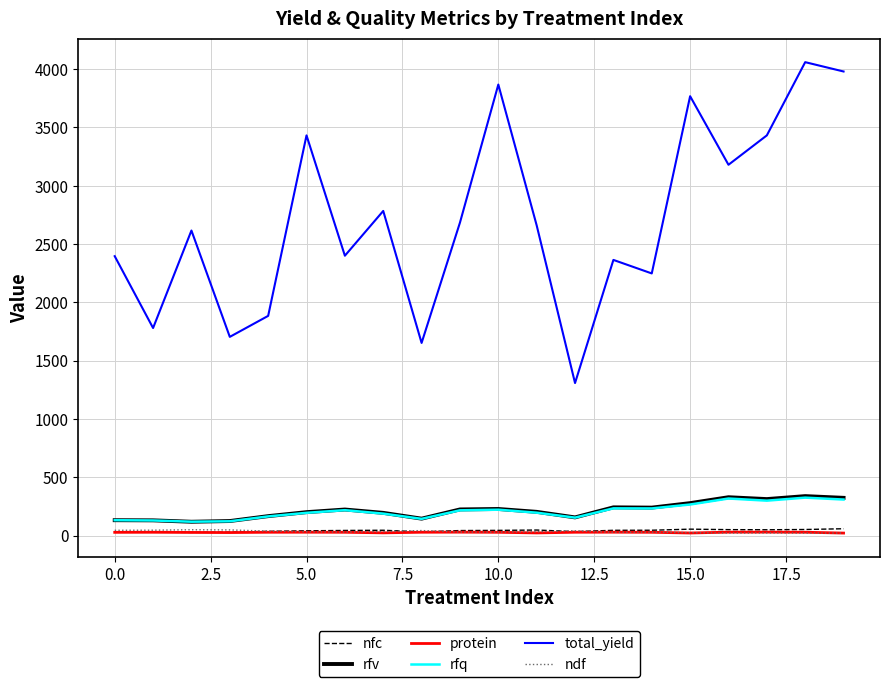

What is the greatest value displayed?

4059.7